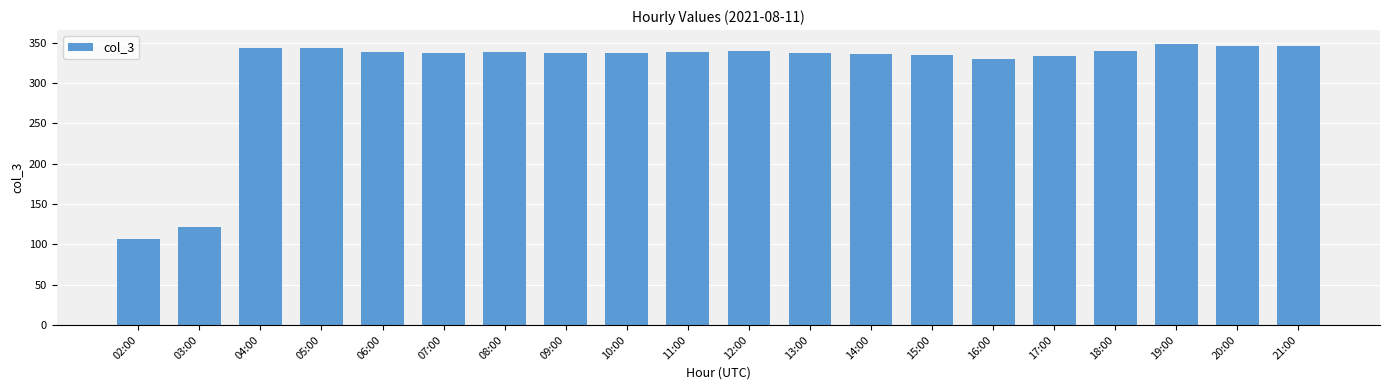

How many distinct data groups are displayed?

1